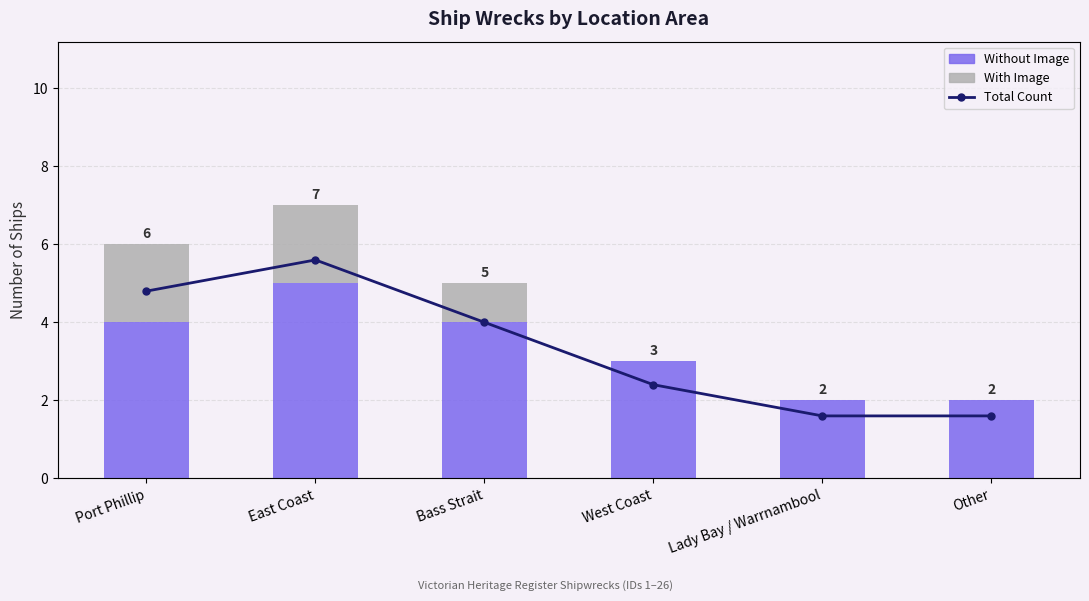

What is the total value across all series at Other?

4